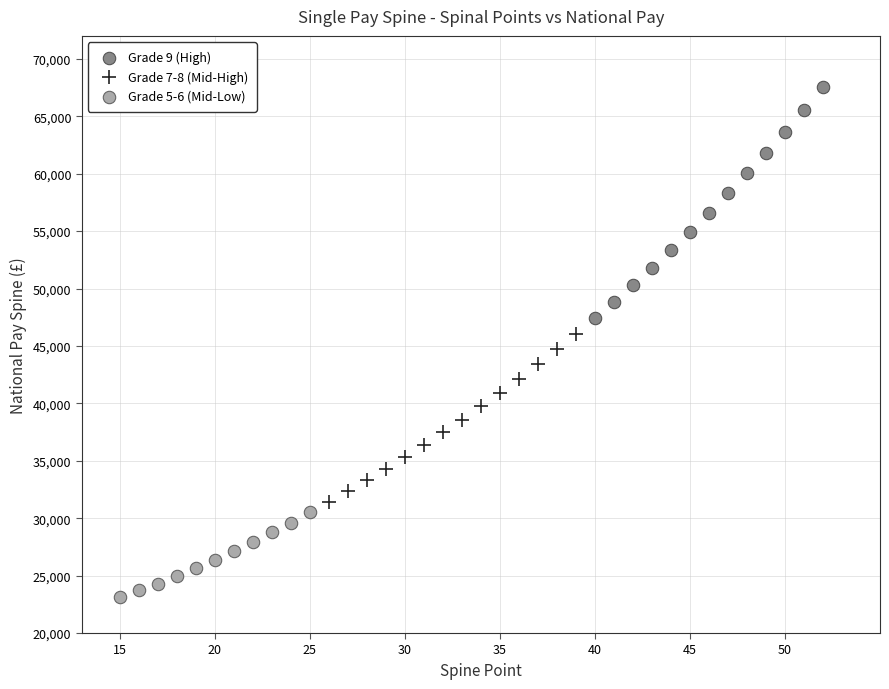

Which series contains the highest Y value?

Grade 9 (High)